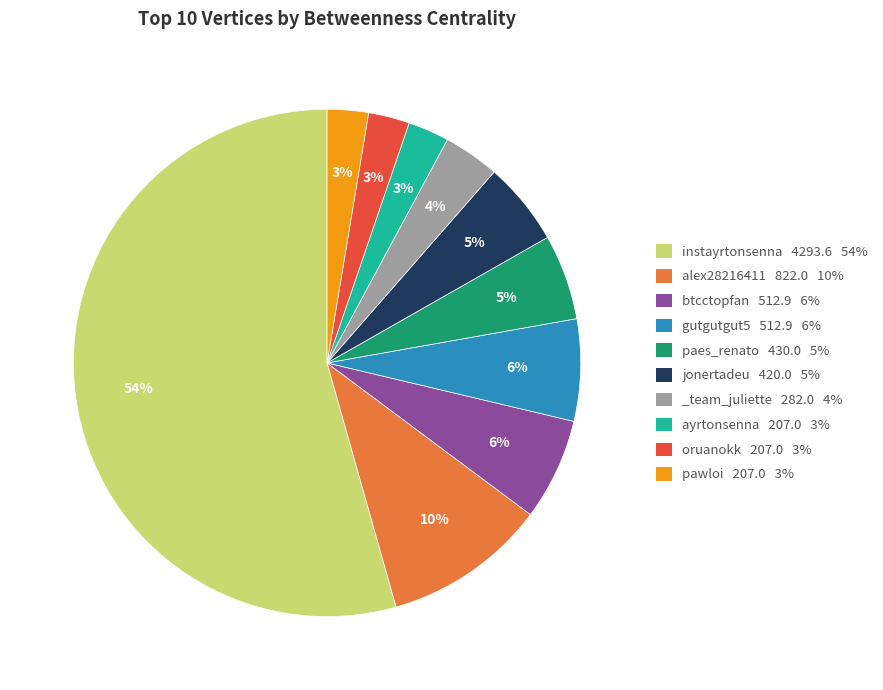

Count the number of slices in the pie.

10